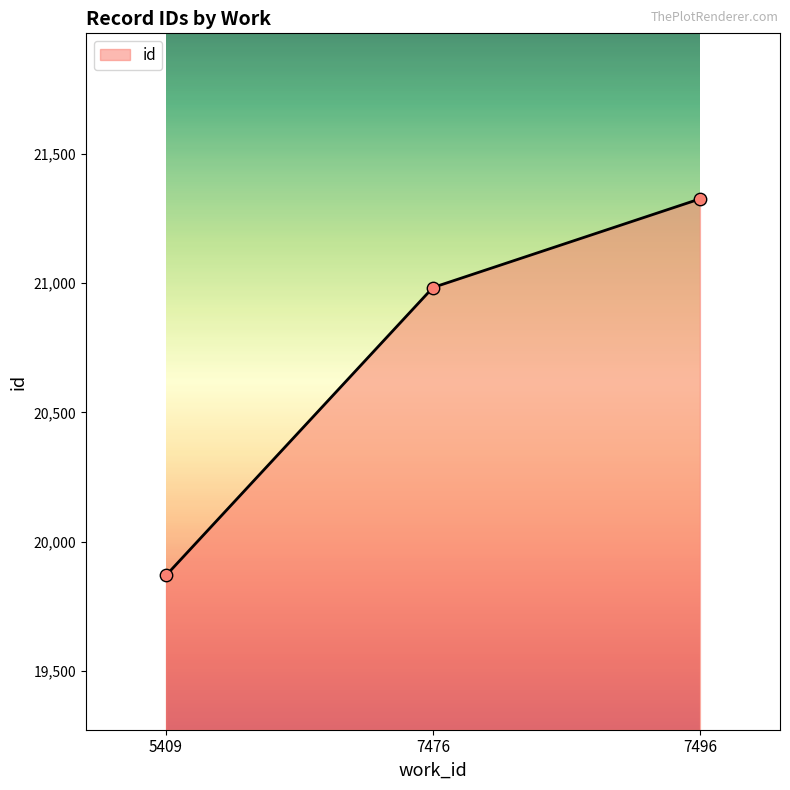

Which has a higher value, 7476 or 5409?

7476